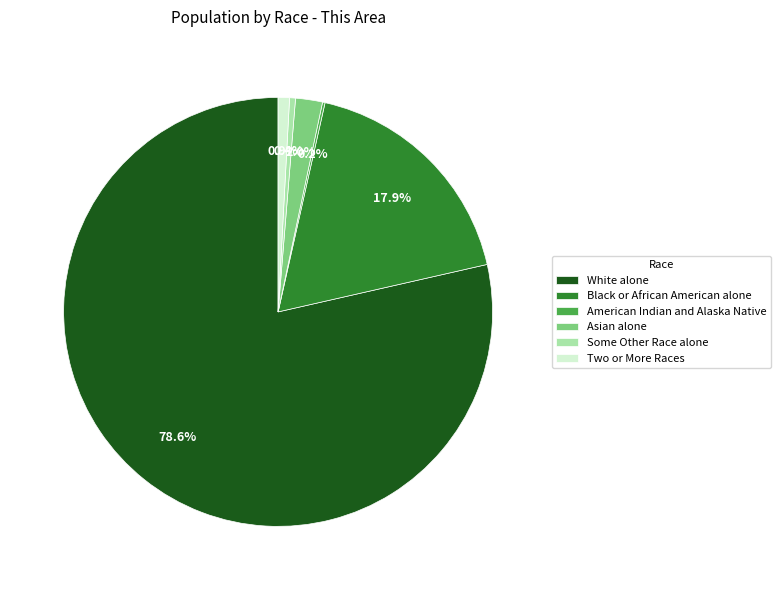

Which slice is the largest?

White alone